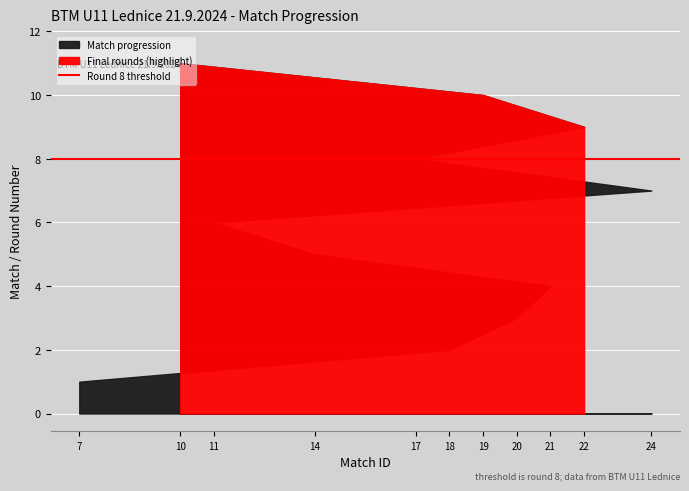

List the labels in order of value, largest first.

10, 19, 22, 17, 24, 11, 14, 21, 20, 18, 7